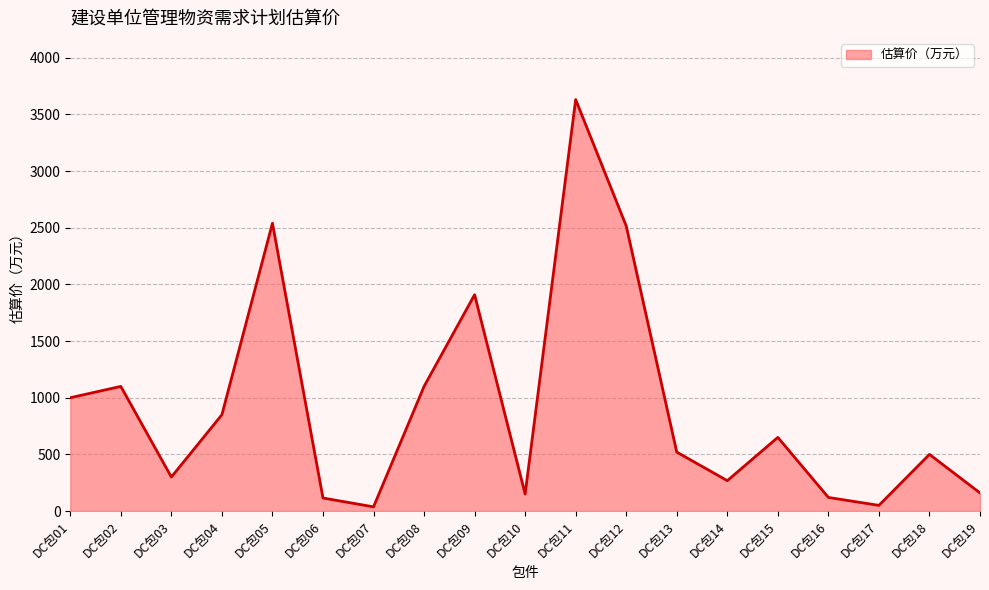

Where does the data first go above 520?

DC包01